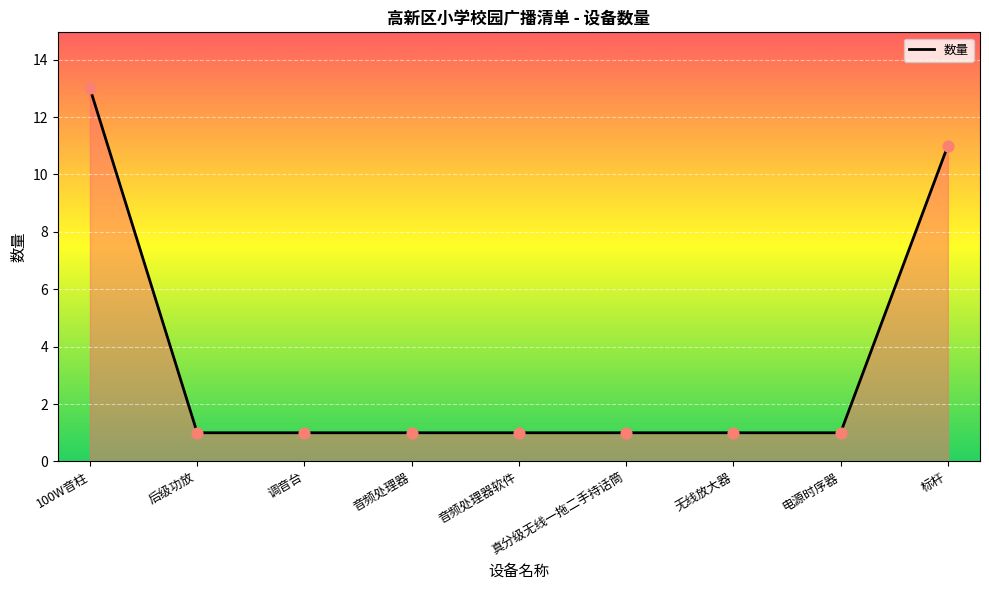

Which has a higher value, 调音台 or 无线放大器?

调音台